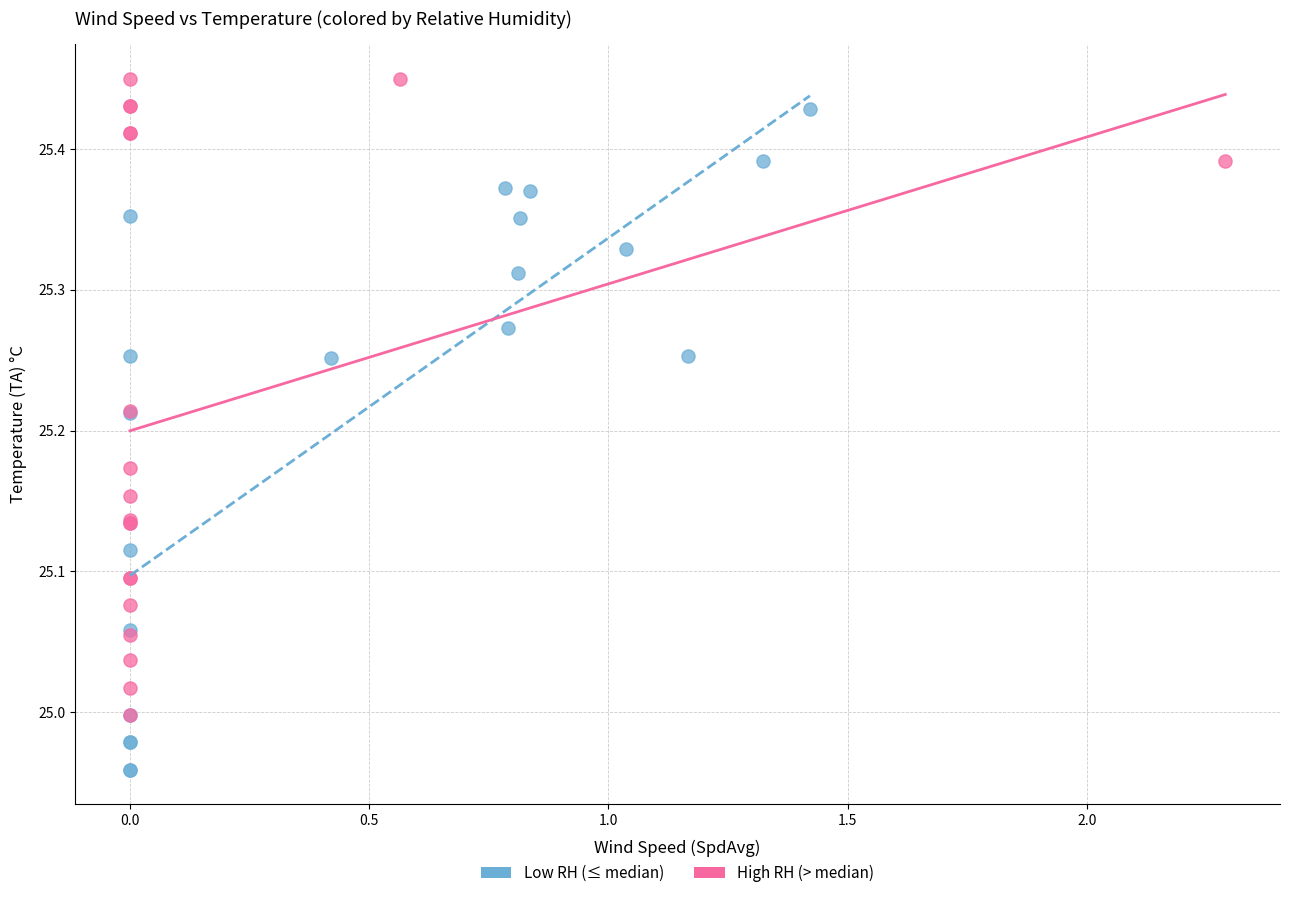

What are all the series names shown in the legend?

Low RH (≤ median), High RH (> median)